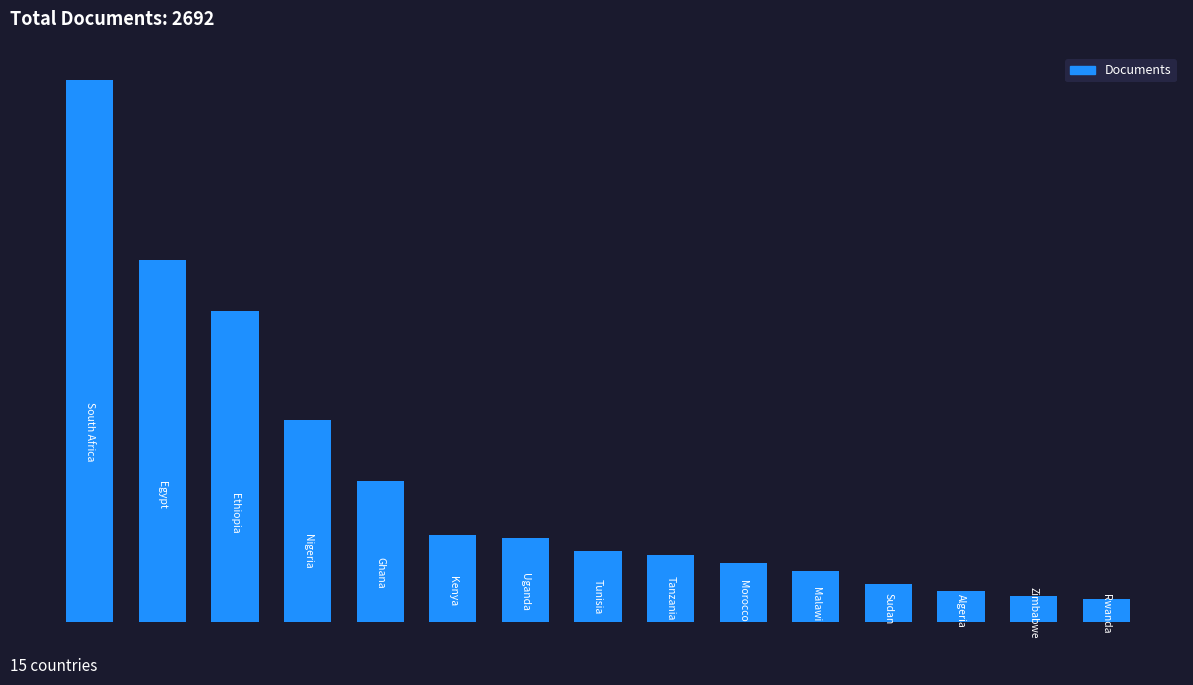

Are the bars horizontal?

No